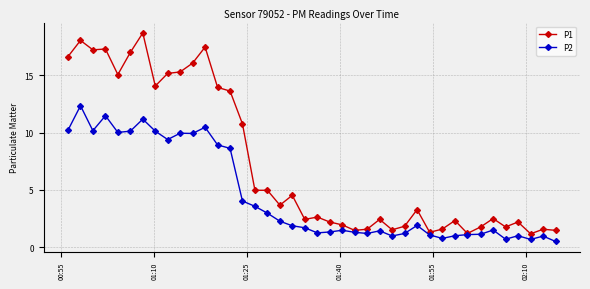

List the series in order of their overall mean, highest first.

P1, P2